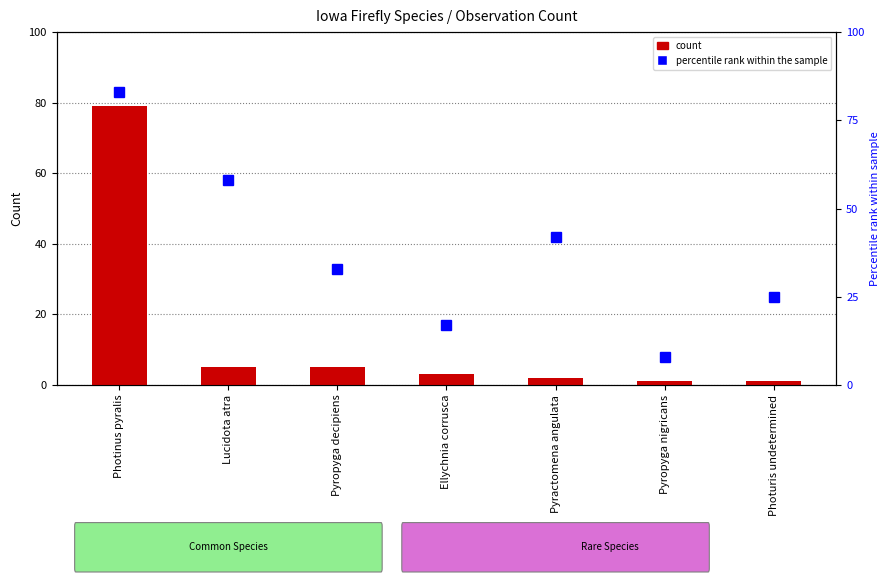

What is the minimum value for count?

1